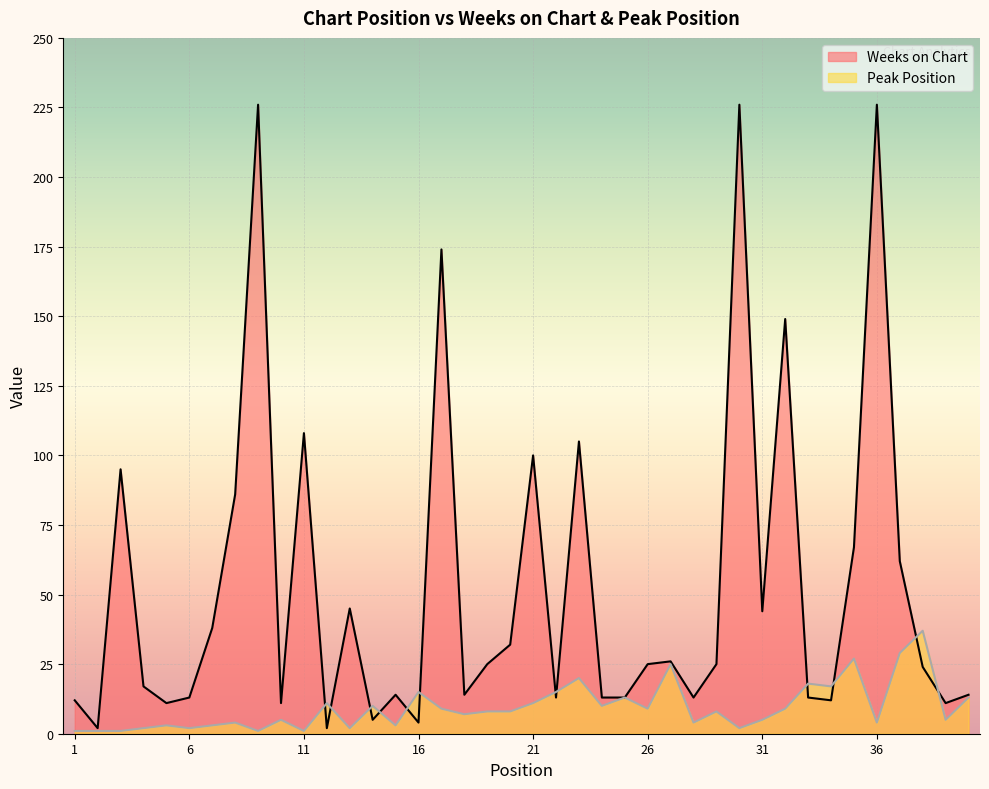

How many values in the Weeks on Chart series are below 25?

20